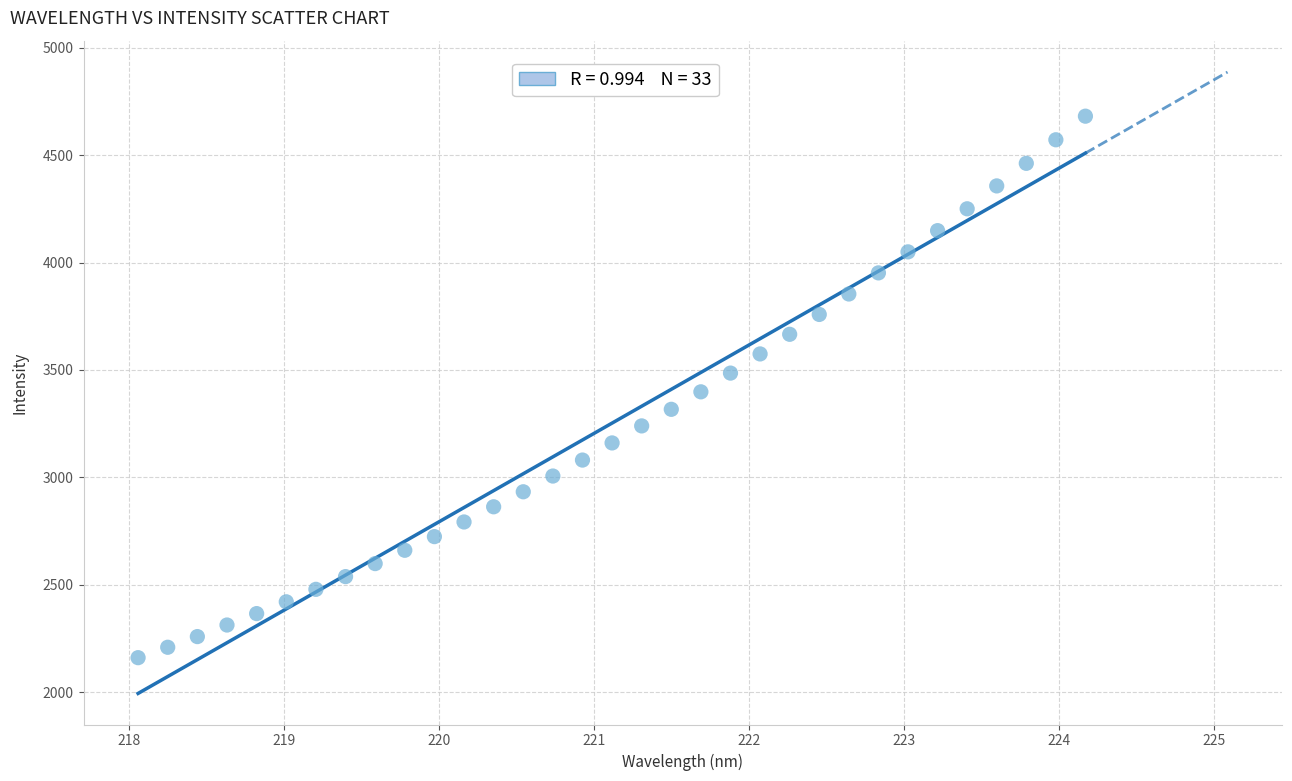

What is the range of X values (max minus min)?

6.1